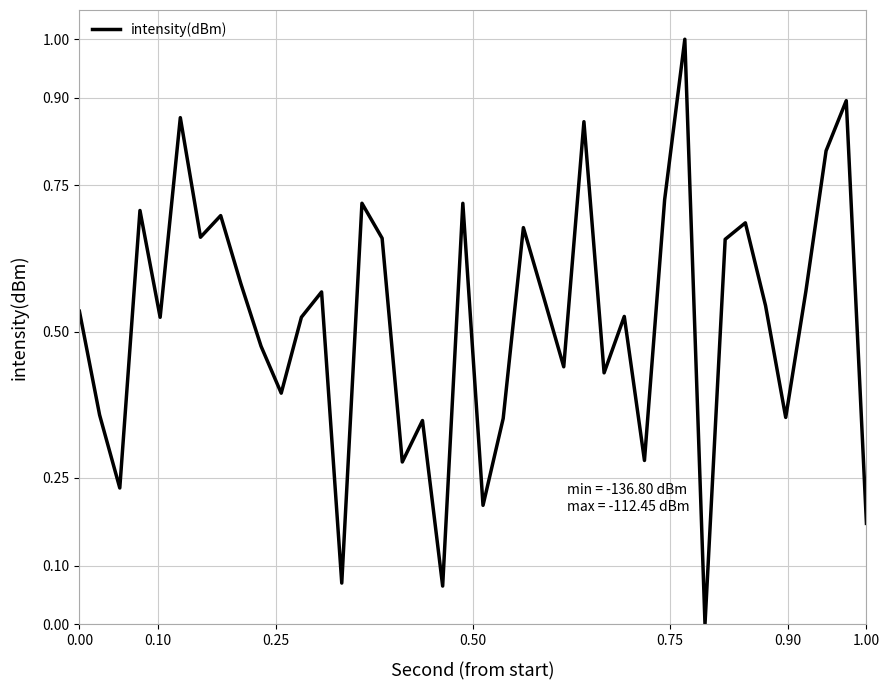

What is the difference between the maximum and minimum values?

1.0